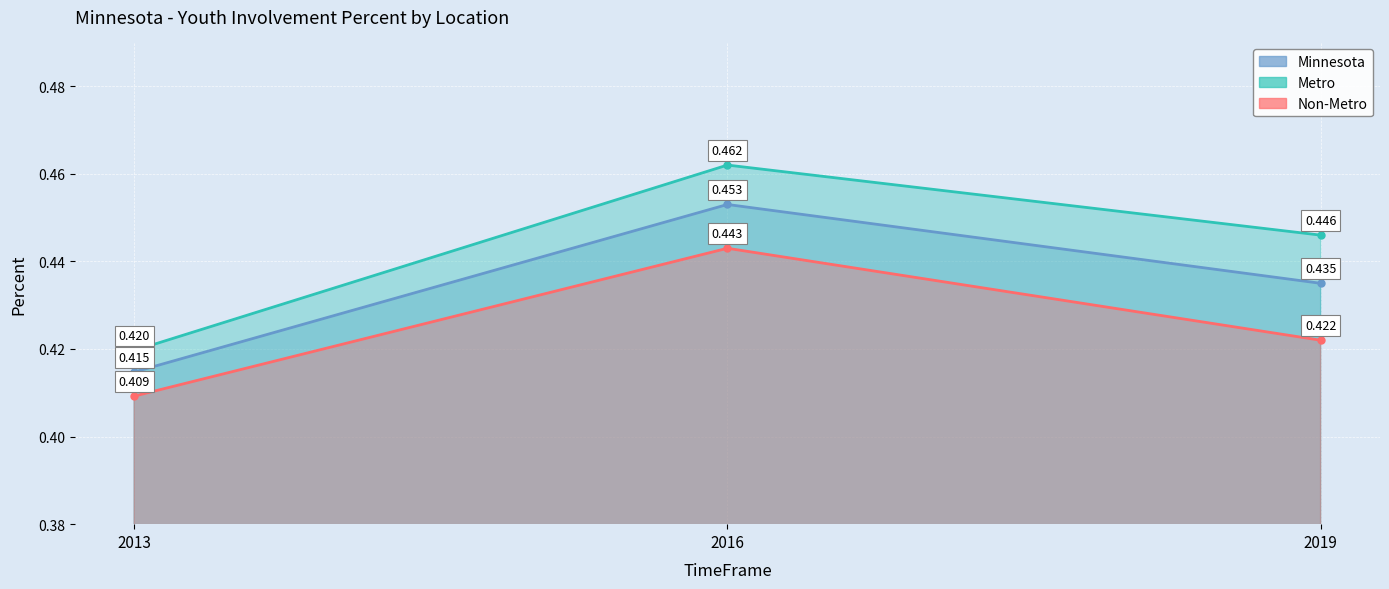

List the series in order of their overall mean, highest first.

Metro, Minnesota, Non-Metro